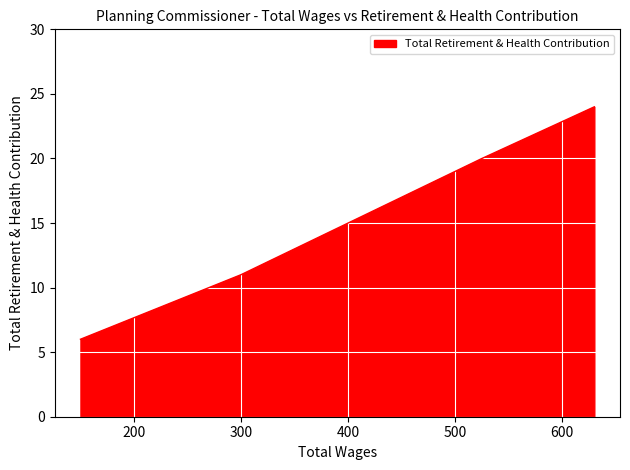

Between 150.0 and 630.0, which is larger?

630.0